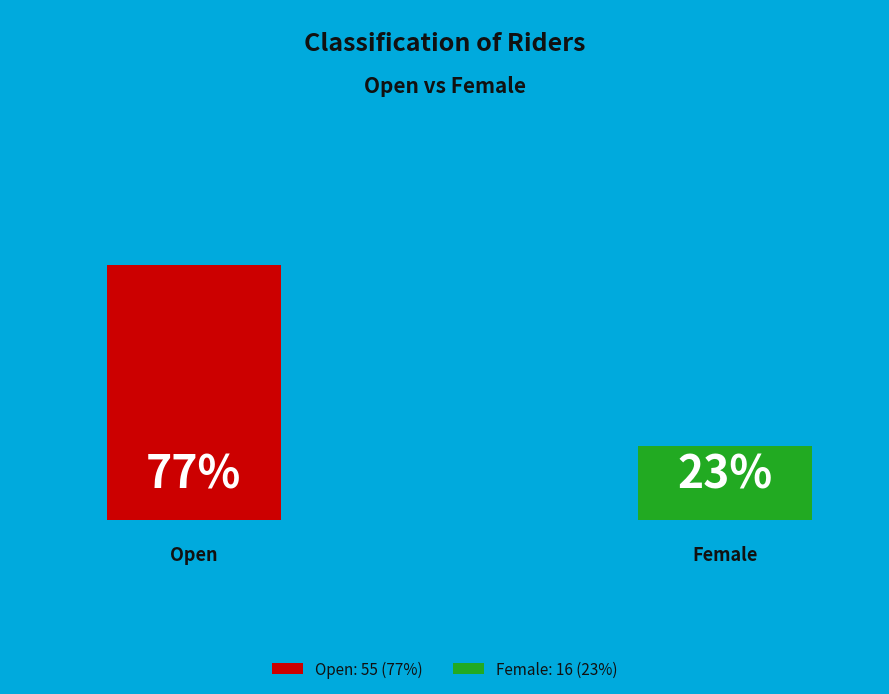

What is the change in value from Open to Female?

-39